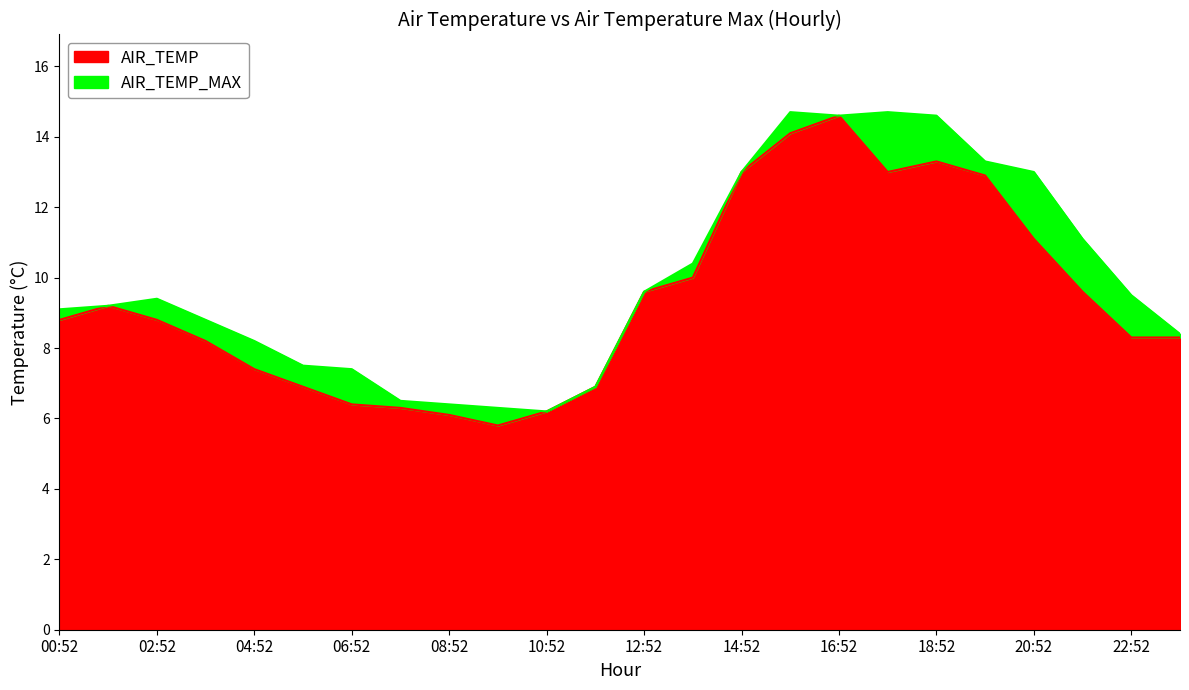

True or false: AIR_TEMP and AIR_TEMP_MAX cross at least once.

False